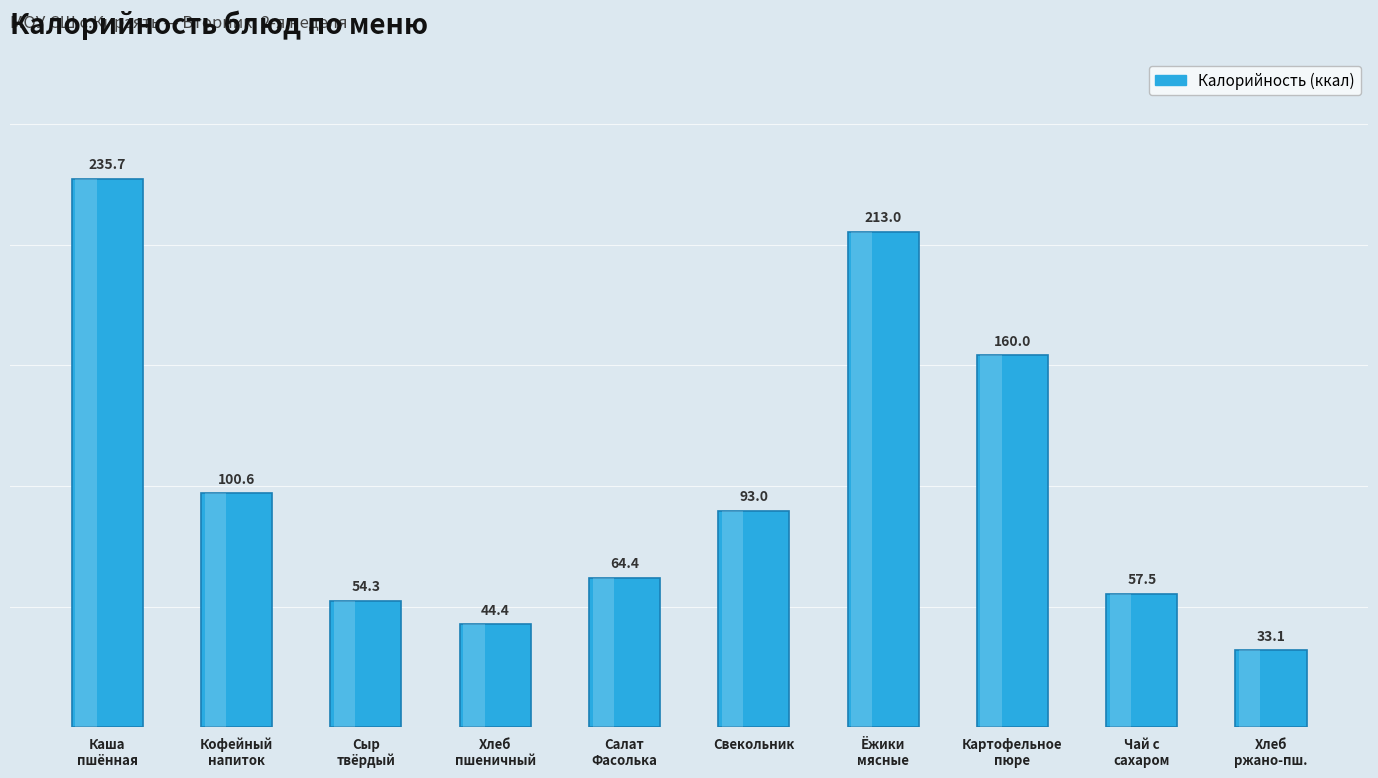

True or false: the data shows 44.4 at Хлеб
пшеничный.

True